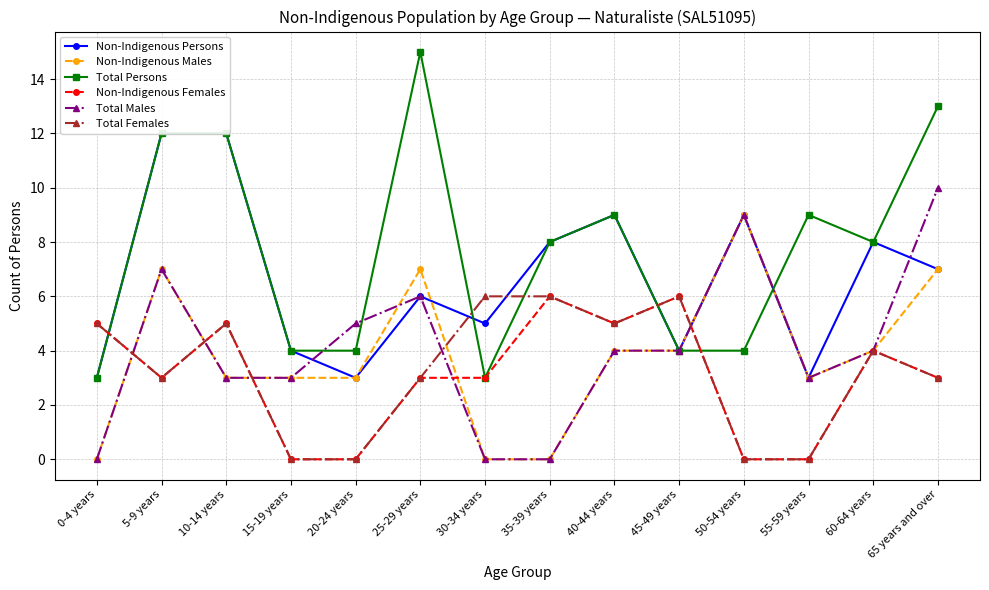

Reading right to left, extract all data points from this chart.

Non-Indigenous Persons: 7	8	3	9	4	9	8	5	6	3	4	12	12	3
Non-Indigenous Males: 7	4	3	9	4	4	0	0	7	3	3	3	7	0
Total Persons: 13	8	9	4	4	9	8	3	15	4	4	12	12	3
Non-Indigenous Females: 3	4	0	0	6	5	6	3	3	0	0	5	3	5
Total Males: 10	4	3	9	4	4	0	0	6	5	3	3	7	0
Total Females: 3	4	0	0	6	5	6	6	3	0	0	5	3	5